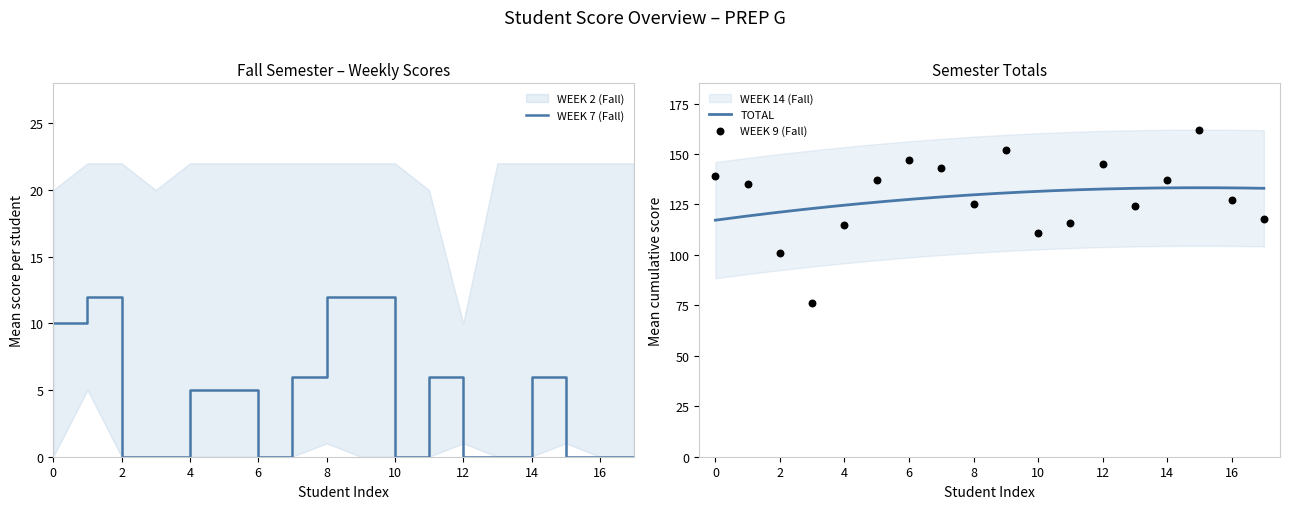

Is the value of WEEK 14 (Fall) at 12 greater than the value of WEEK 7 (Fall) at 14?

Yes